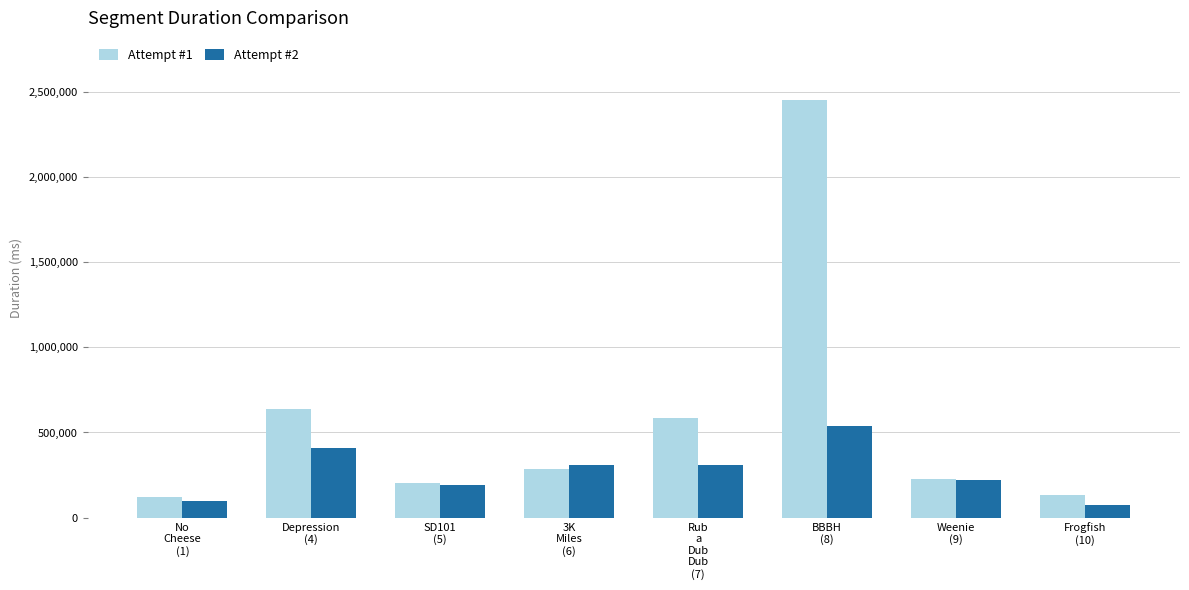

Count the number of data series in this chart.

2